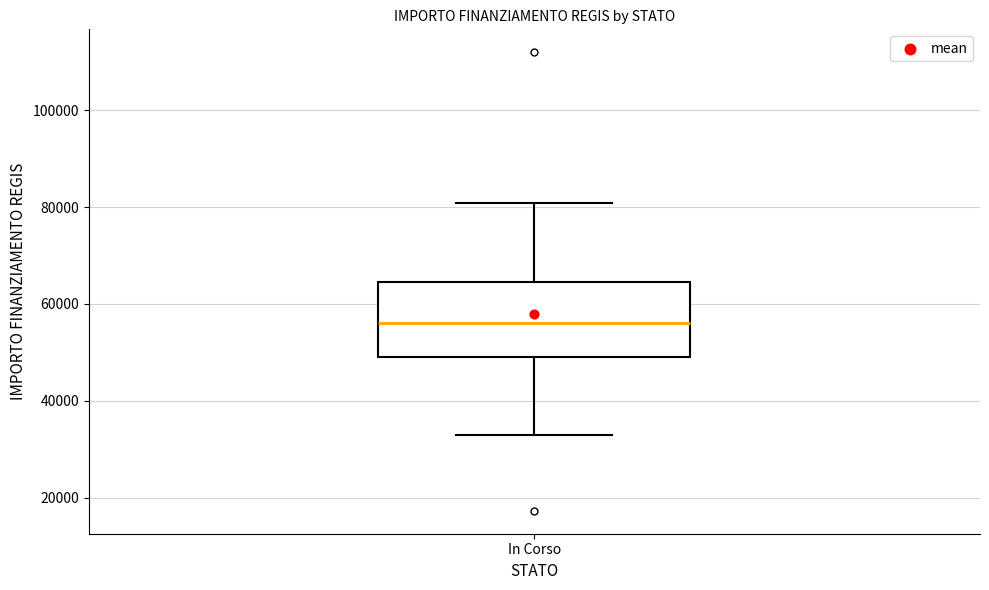

Read this box plot against the y-axis: the position of the median line, the range covered by the box, and the ends of both whiskers. The values are not printed on the chart, so give them approximately, as read against the axis.

median 56000, box 50000 to 64000, whiskers 32000 to 80000